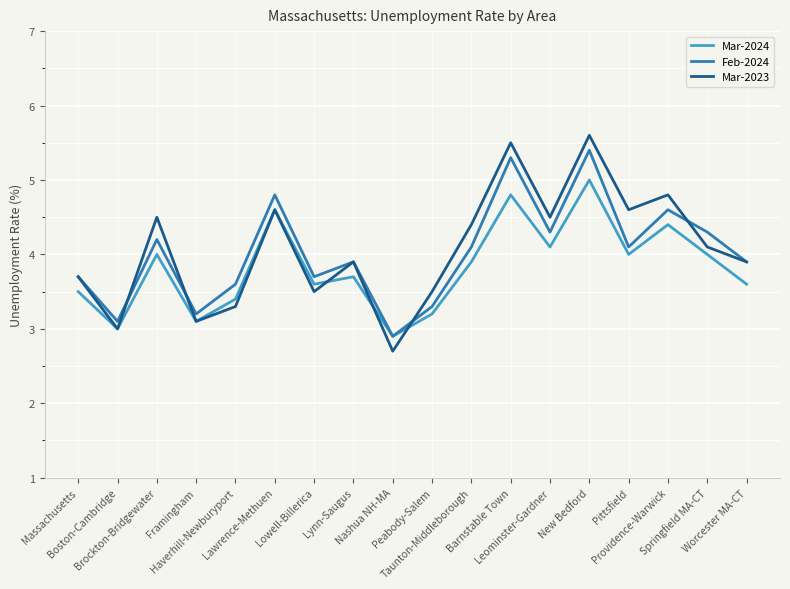

Where is the first local maximum for Mar-2024?

Brockton-Bridgewater